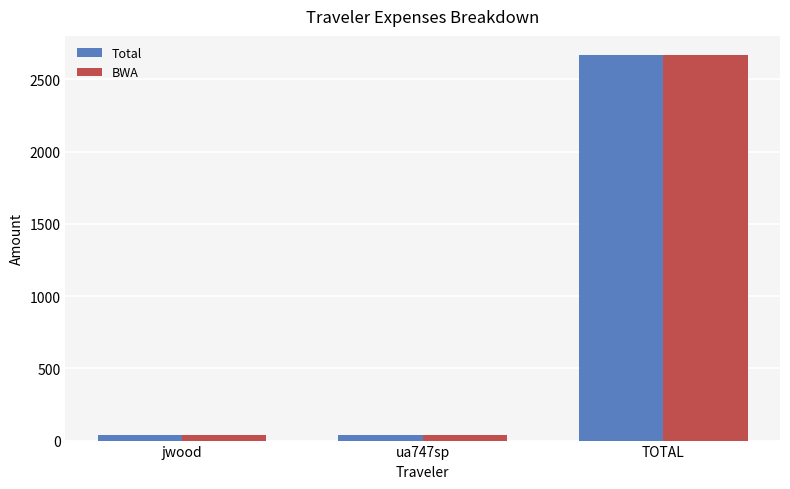

What is the difference between the BWA values at ua747sp and TOTAL?

2627.4